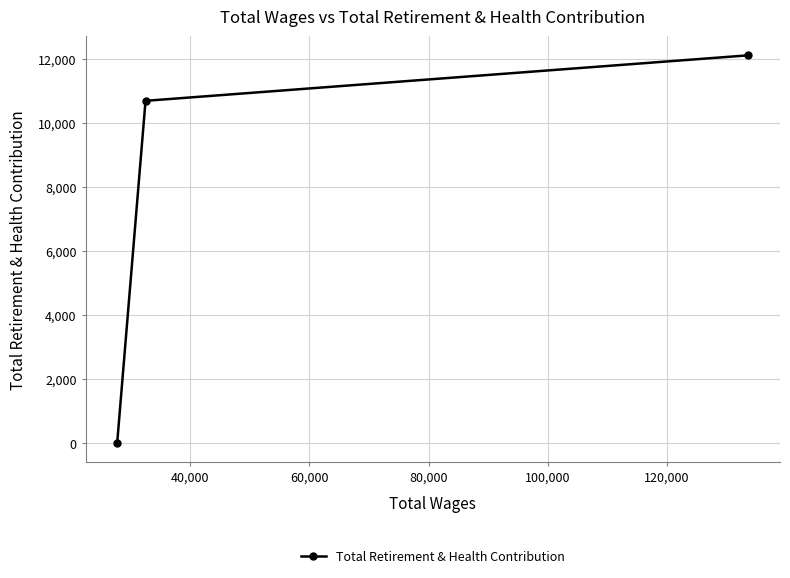

How many categories are shown in the chart?

3